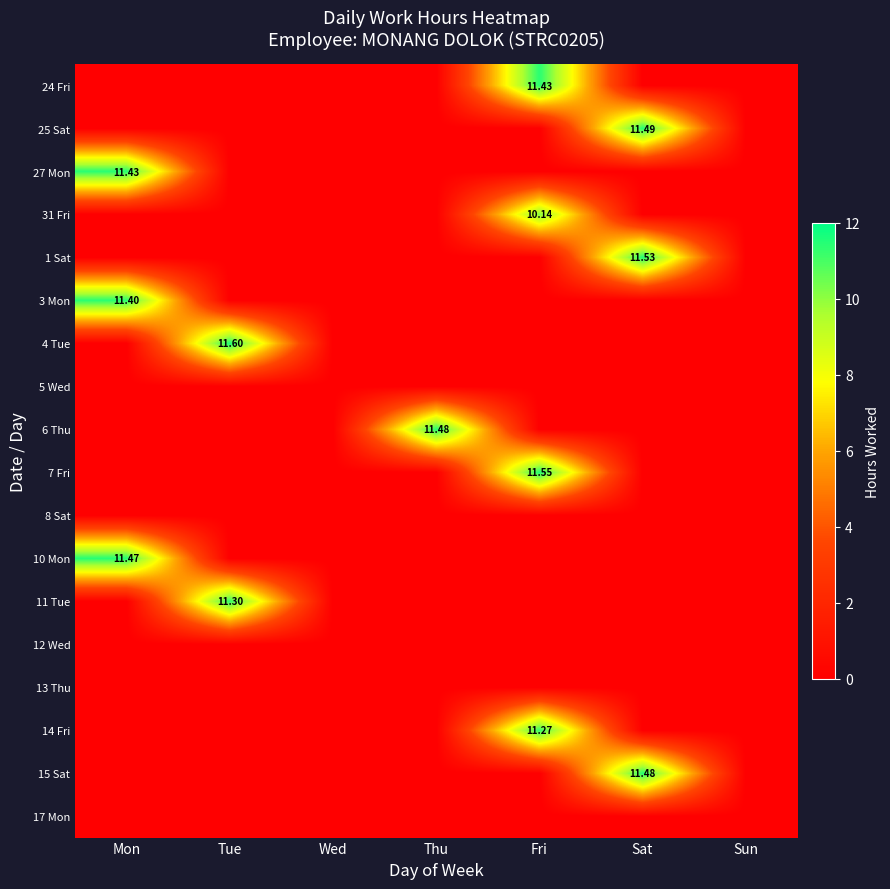

Is the value of 25 Sat at Fri greater than the value of 5 Wed at Fri?

No